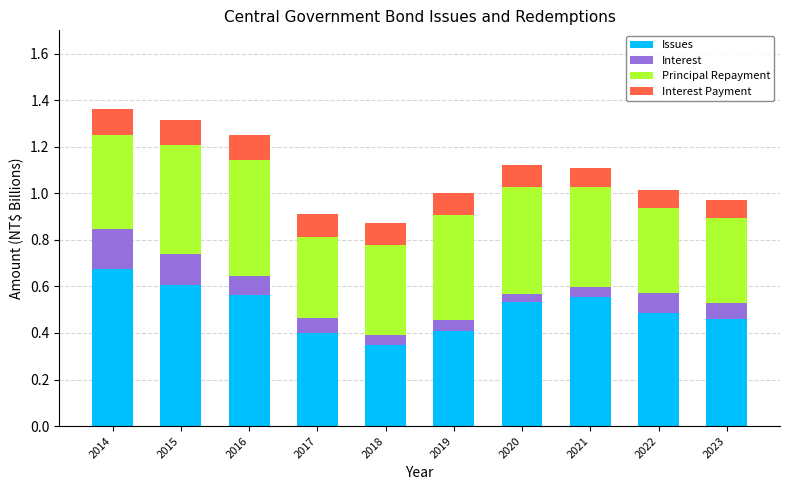

What is the total value across all series at 2023?

1.0